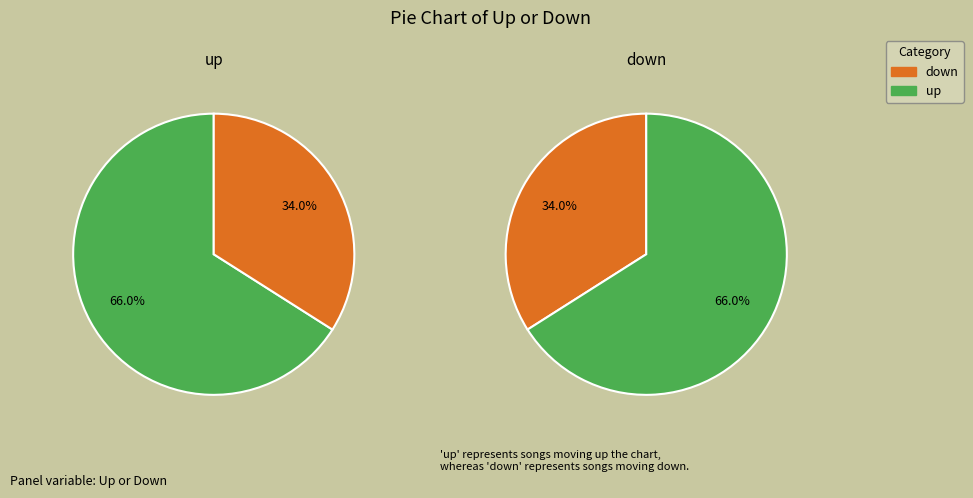

What is the ratio of the value at up to the value at down?

1.9